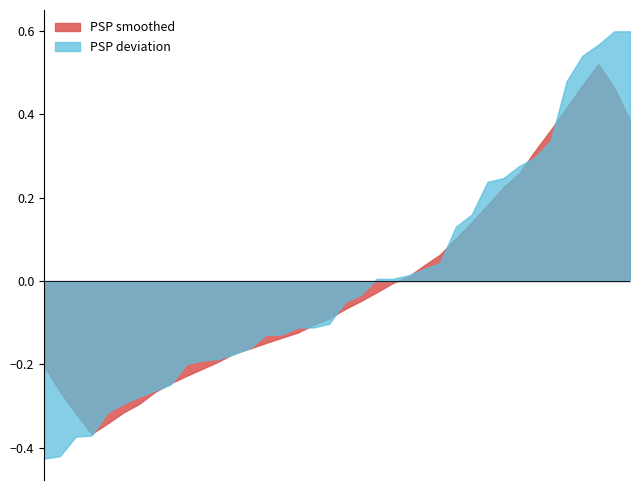

List the series in order of their peak value, lowest first.

PSP smoothed, PSP deviation